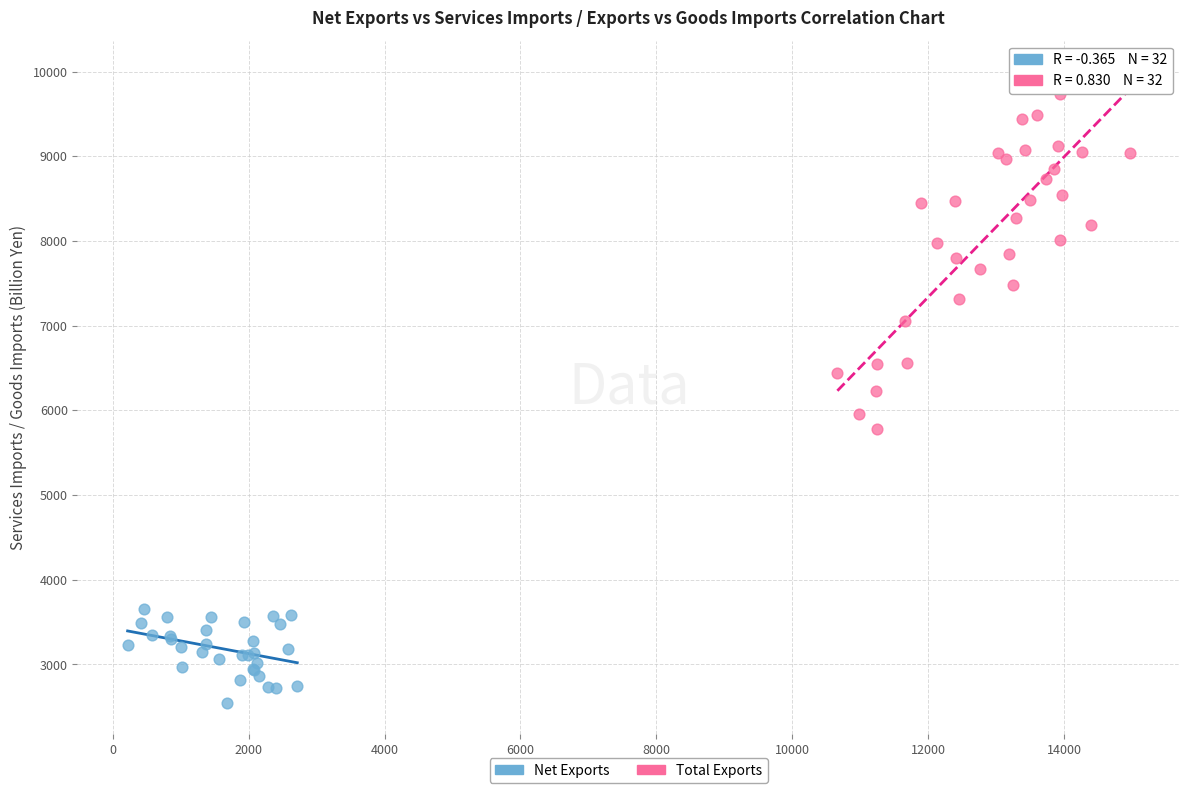

Which series contains the lowest Y value?

Net Exports